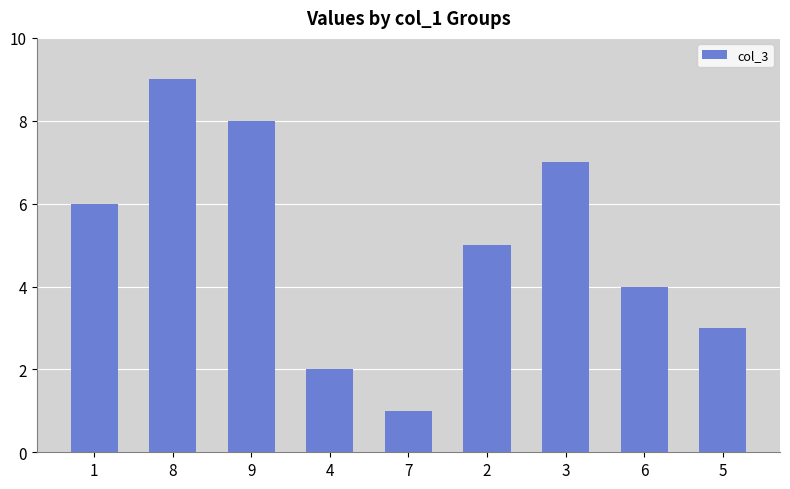

Where does the data first go above 5?

1